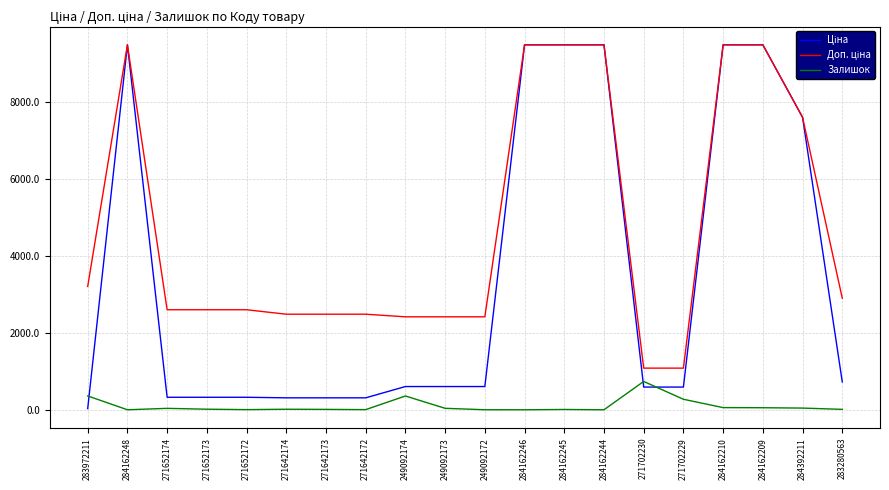

What is the maximum value shown in the chart?

9480.1